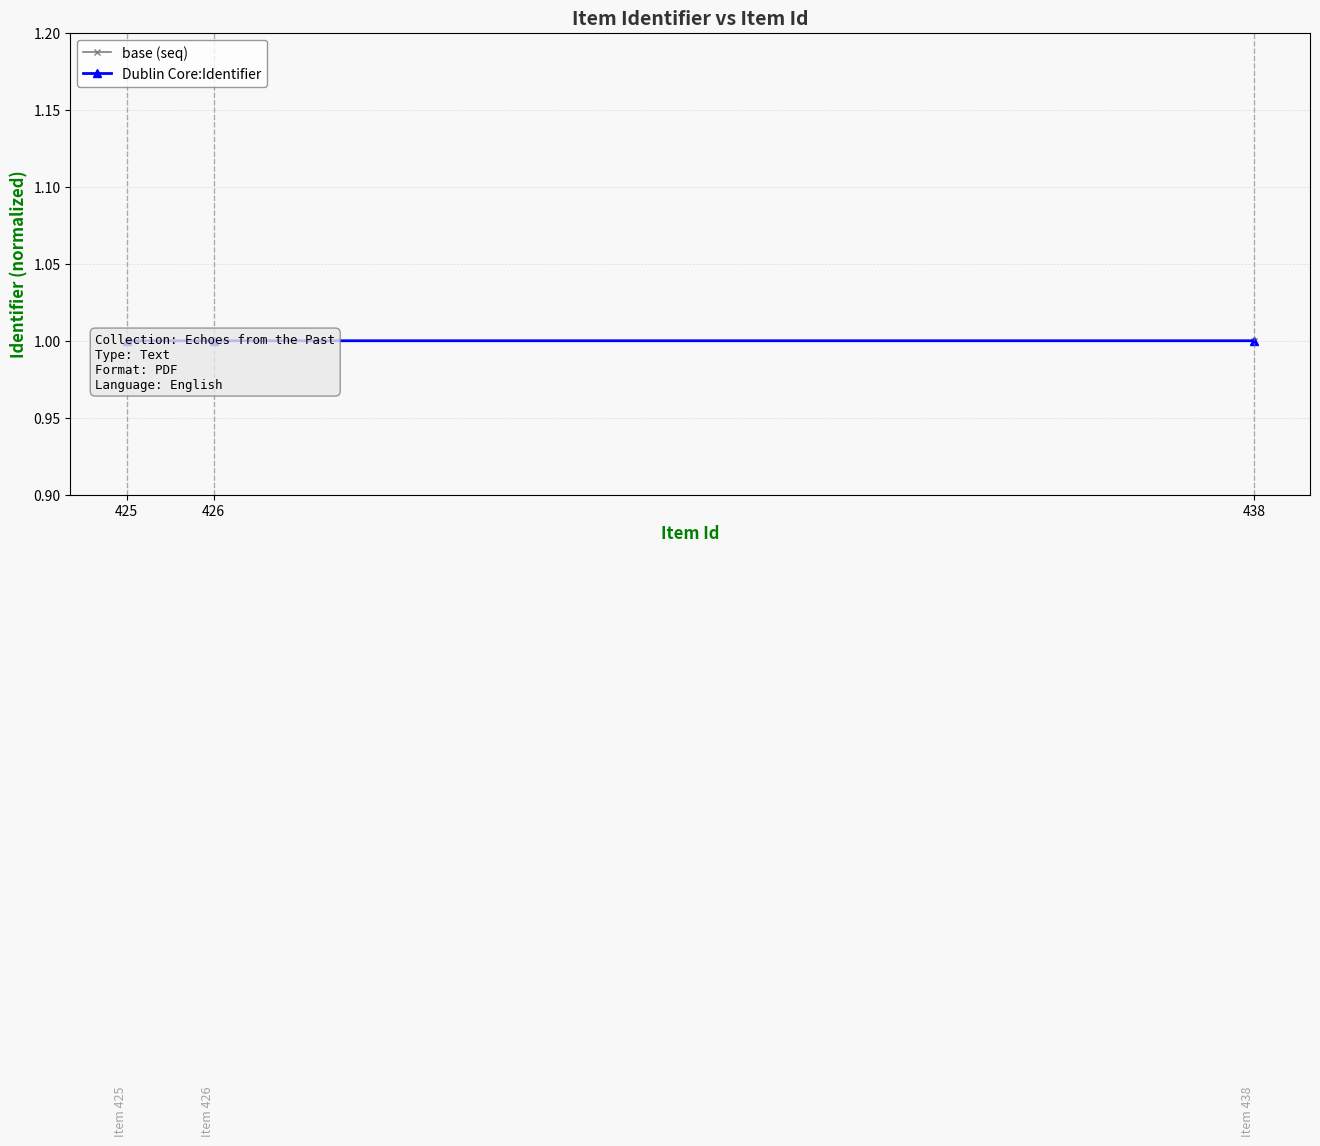

List the labels in order of base (seq) value, smallest first.

425, 426, 438